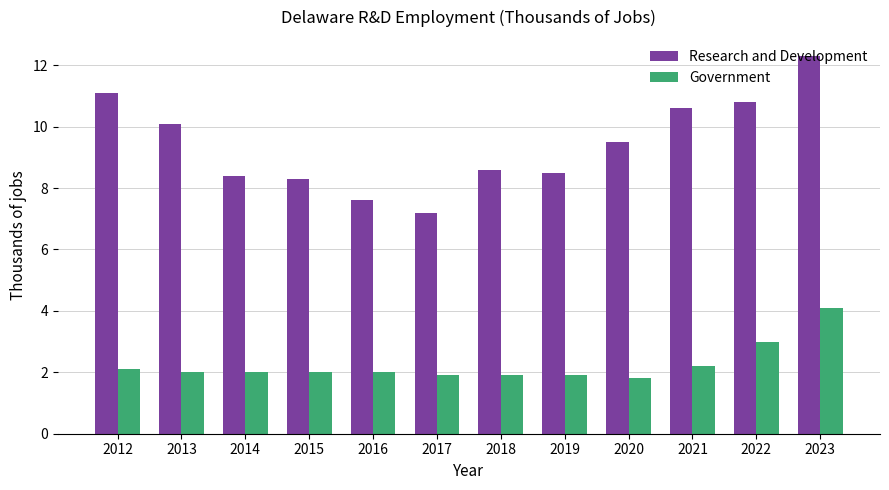

Which series has the largest range (max minus min)?

Research and Development